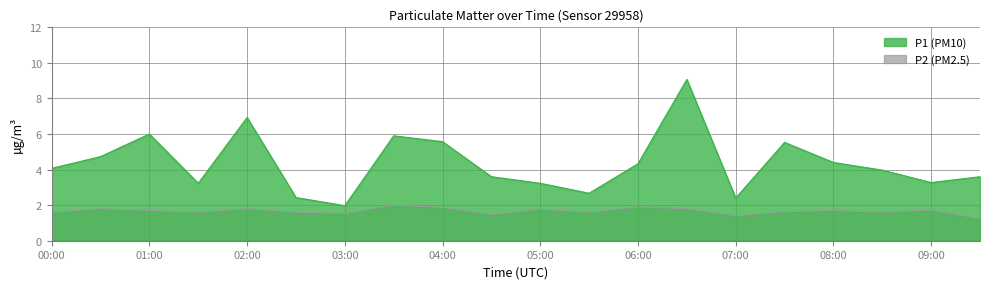

The value of P1 at 07:00 is 3.7. True or false?

False